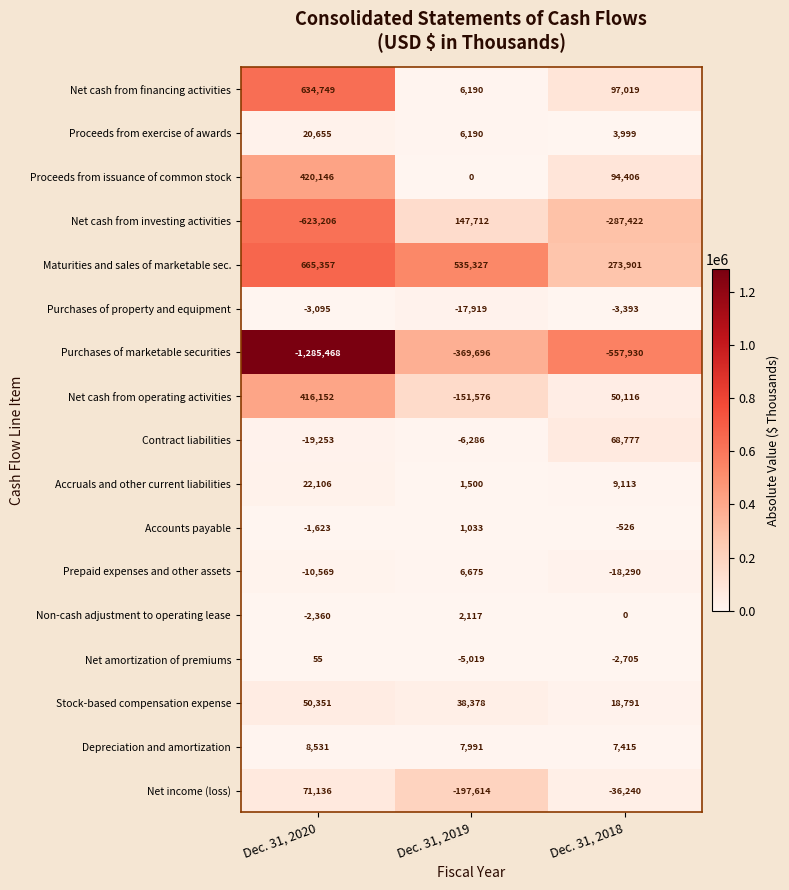

Which label corresponds to the smallest value in the chart?

Dec. 31, 2020